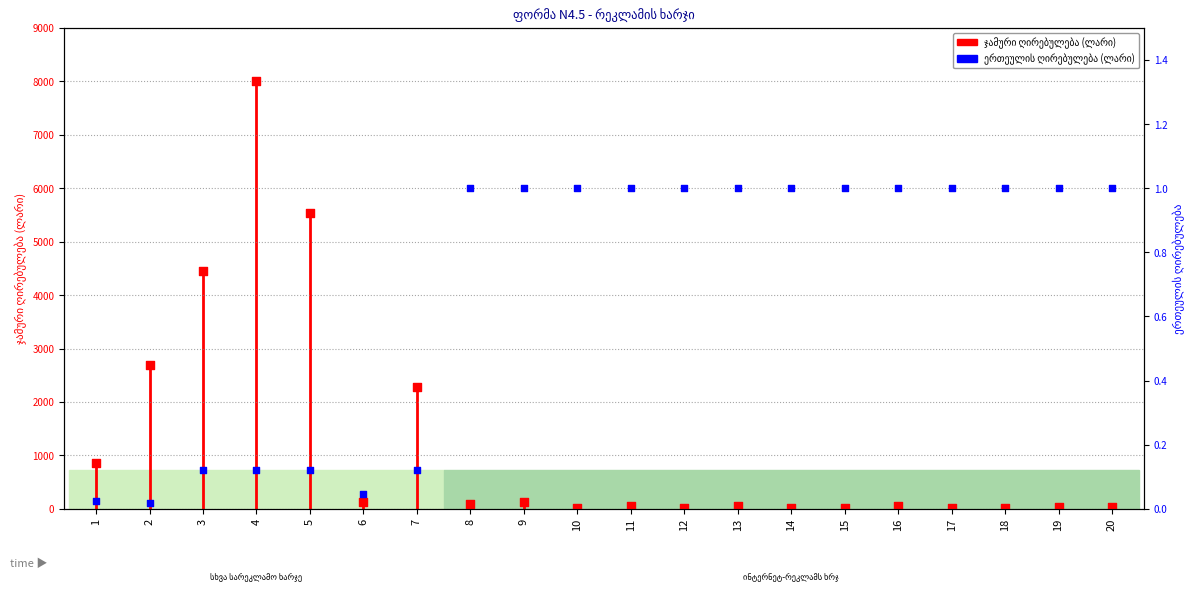

Which series reaches the maximum Y coordinate?

ჯამური ღირებულება (ლარი)